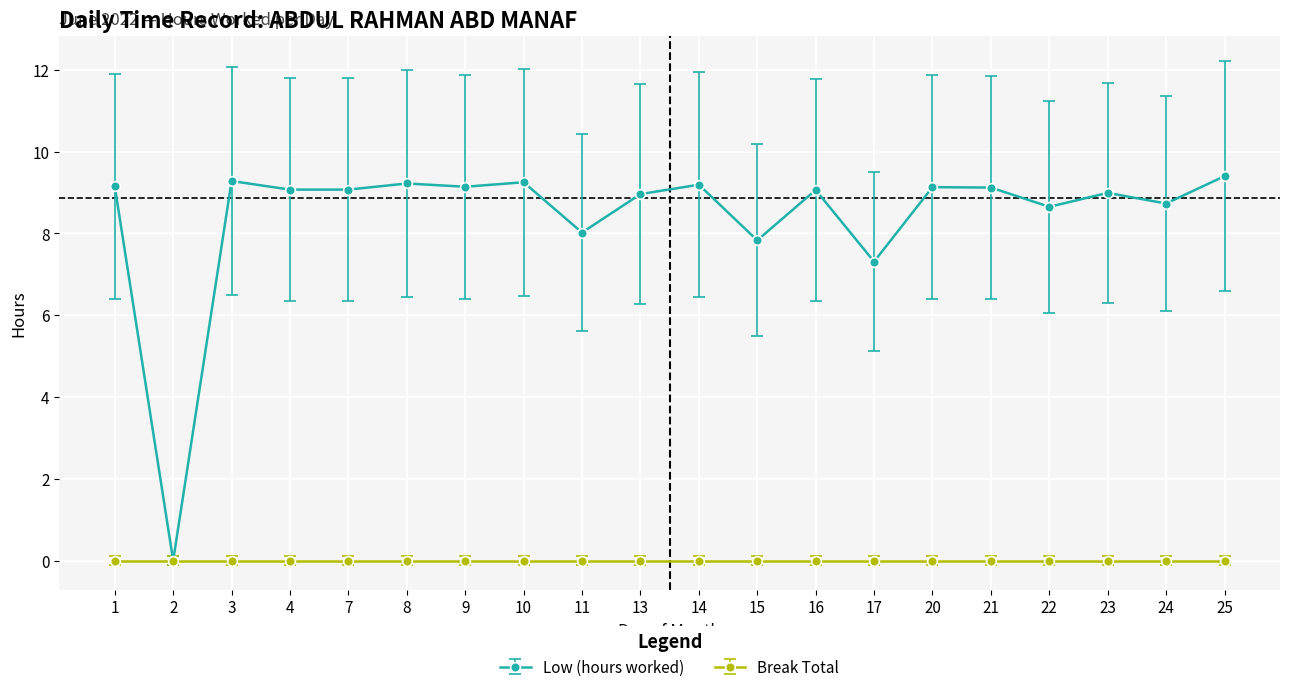

True or false: Low (hours worked) has a value of 8.7 at 24.

True